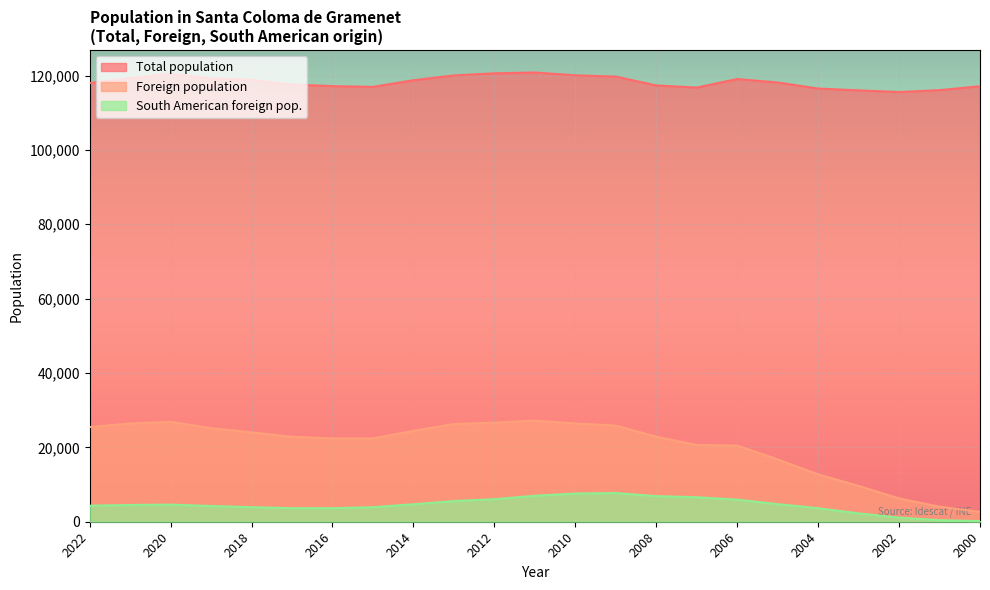

What is the difference between the maximum and second lowest values in the Total population series?

4812